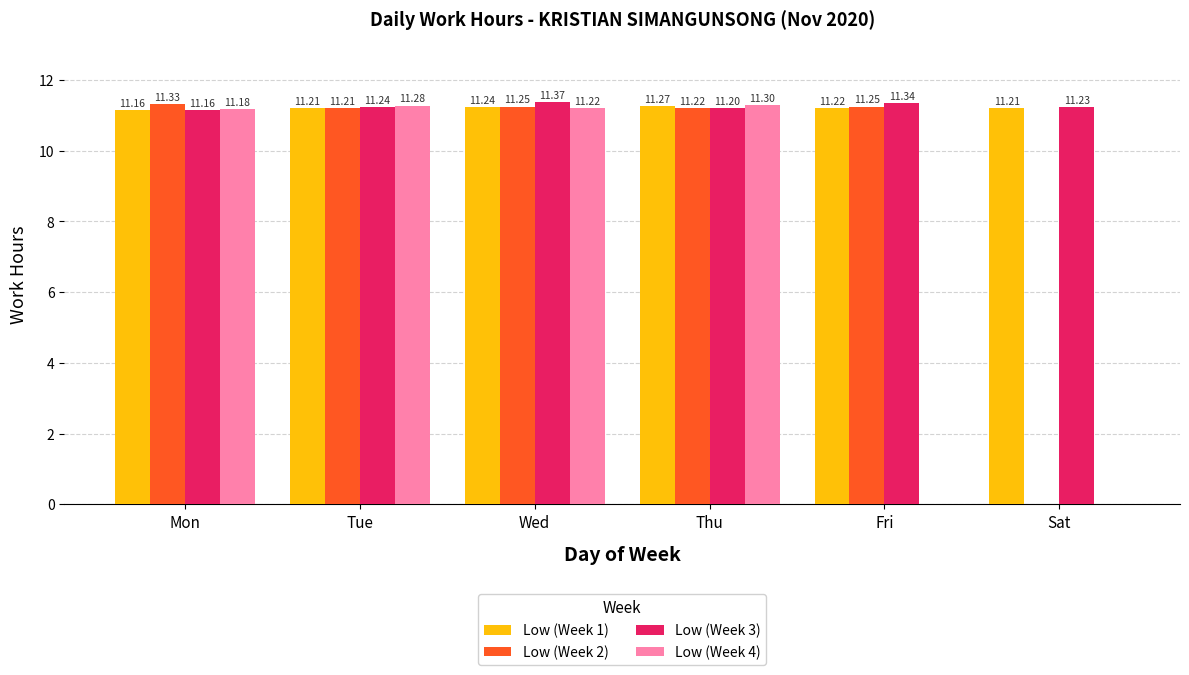

At which label does Low (Week 3) reach its peak?

Wed